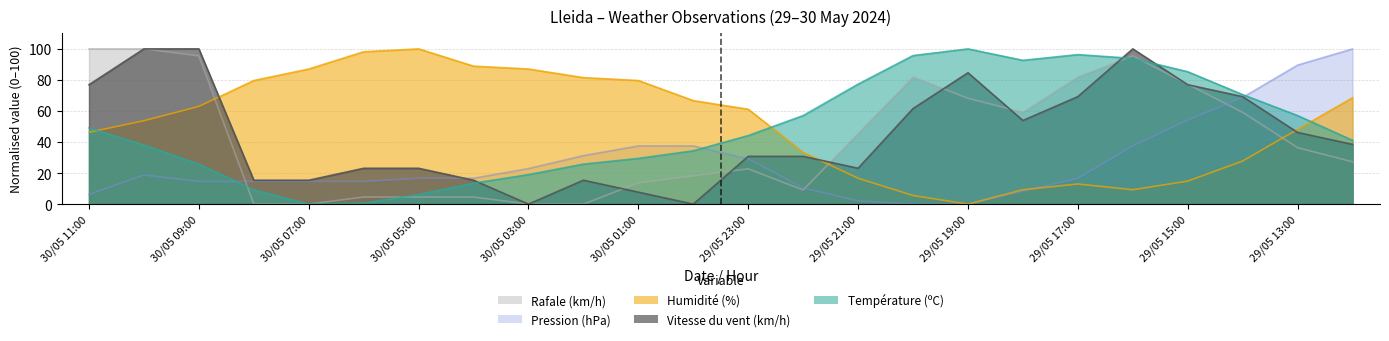

Reading left to right, what are all the values shown in this chart?

Température (ºC): 49.1	38.0	25.8	9.2	0.0	0.6	6.1	13.5	19.0	25.8	29.4	34.4	44.2	57.1	77.3	95.7	100.0	92.6	96.3	93.9	85.3	70.6	57.1	41.1
Humidité (%): 46.3	53.7	63.0	79.6	87.0	98.1	100.0	88.9	87.0	81.5	79.6	66.7	61.1	33.3	16.7	5.6	0.0	9.3	13.0	9.3	14.8	27.8	48.1	68.5
Pression (hPa): 6.2	18.7	14.6	14.6	14.6	14.6	16.7	16.7	22.9	31.3	37.5	37.5	29.2	10.4	2.1	0.0	0.0	8.3	16.7	37.5	54.2	68.7	89.6	100.0
Vitesse du vent (km/h): 76.9	100.0	100.0	15.4	15.4	23.1	23.1	15.4	0.0	15.4	7.7	0.0	30.8	30.8	23.1	61.5	84.6	53.8	69.2	100.0	76.9	69.2	46.2	38.5
Rafale (km/h): 100.0	100.0	95.5	0.0	0.0	4.5	4.5	4.5	0.0	0.0	13.6	18.2	22.7	9.1	45.5	81.8	68.2	59.1	81.8	95.5	77.3	59.1	36.4	27.3